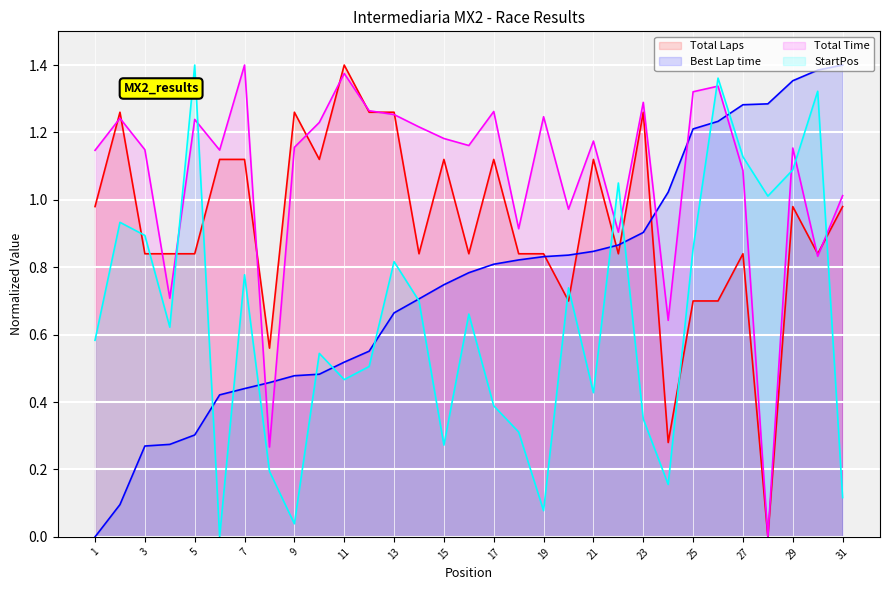

What is the maximum value shown in the chart?

1.4